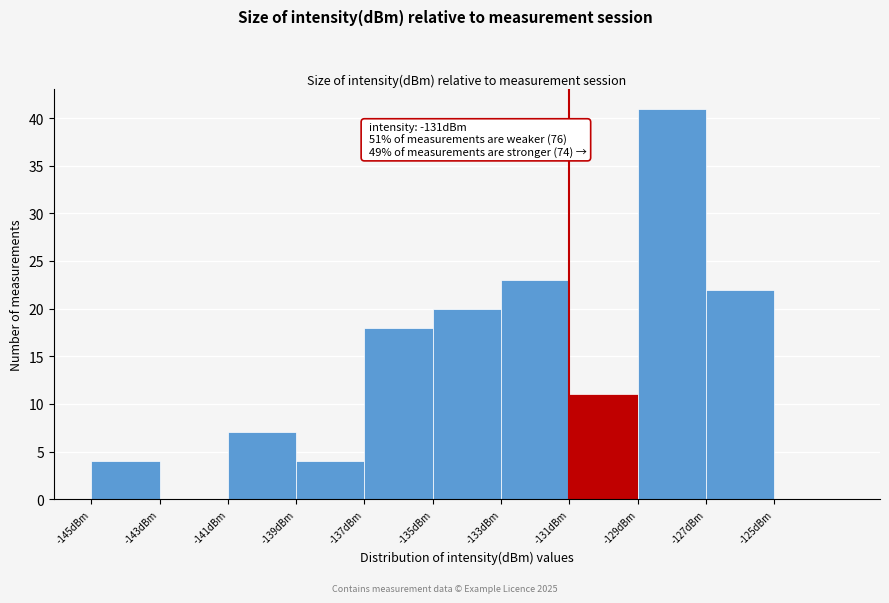

Which range on the x-axis has the tallest bar?

-129 to -127